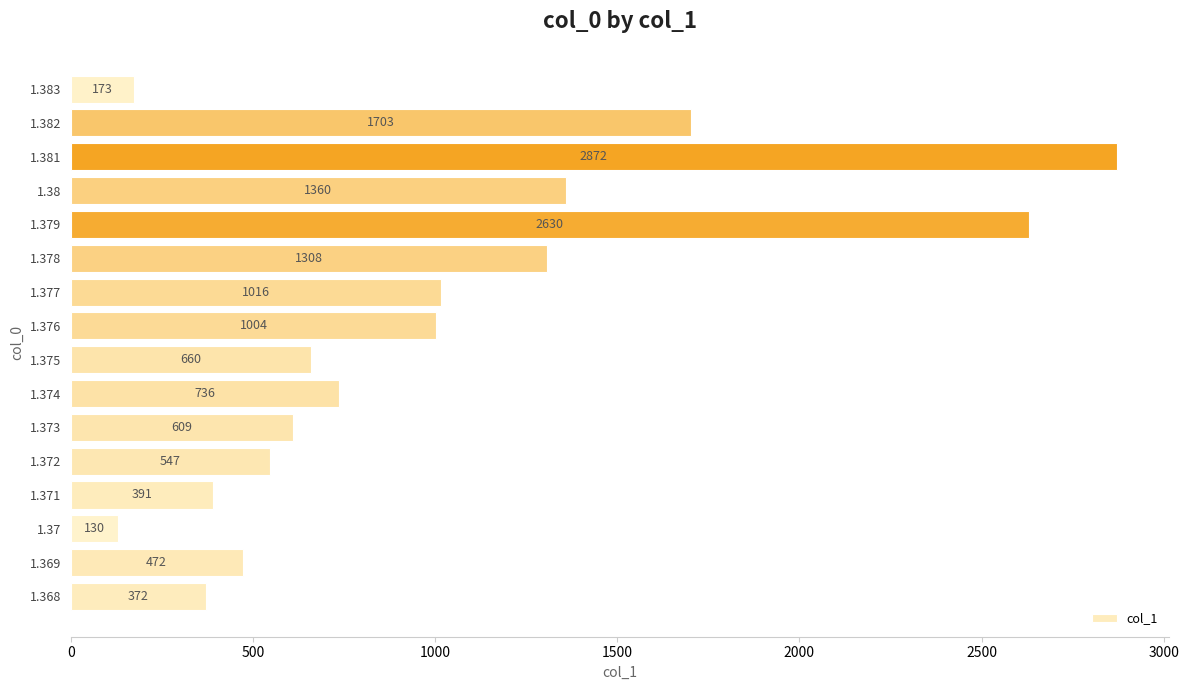

Rank the categories by value from lowest to highest.

1.37, 1.383, 1.368, 1.371, 1.369, 1.372, 1.373, 1.375, 1.374, 1.376, 1.377, 1.378, 1.38, 1.382, 1.379, 1.381